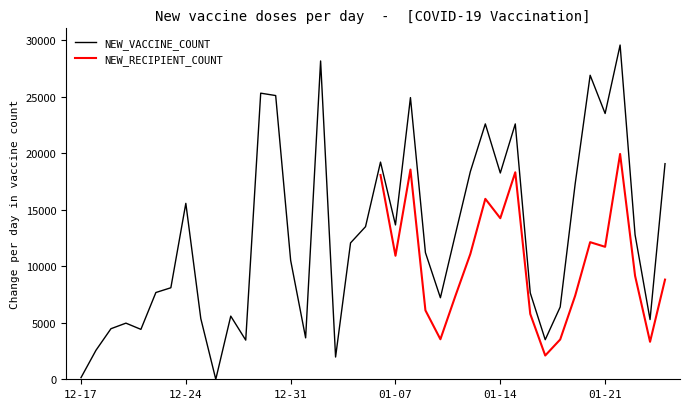

Count the number of categories in the chart.

40